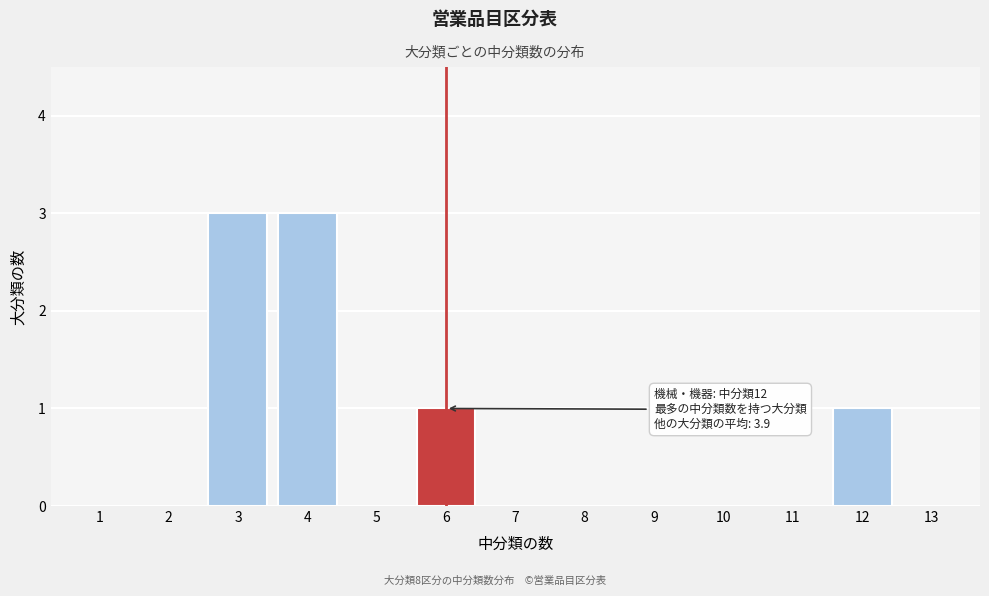

Reading right to left, transcribe all the data shown in this chart.

13=0	12=1	11=0	10=0	9=0	8=0	7=0	6=1	5=0	4=3	3=3	2=0	1=0